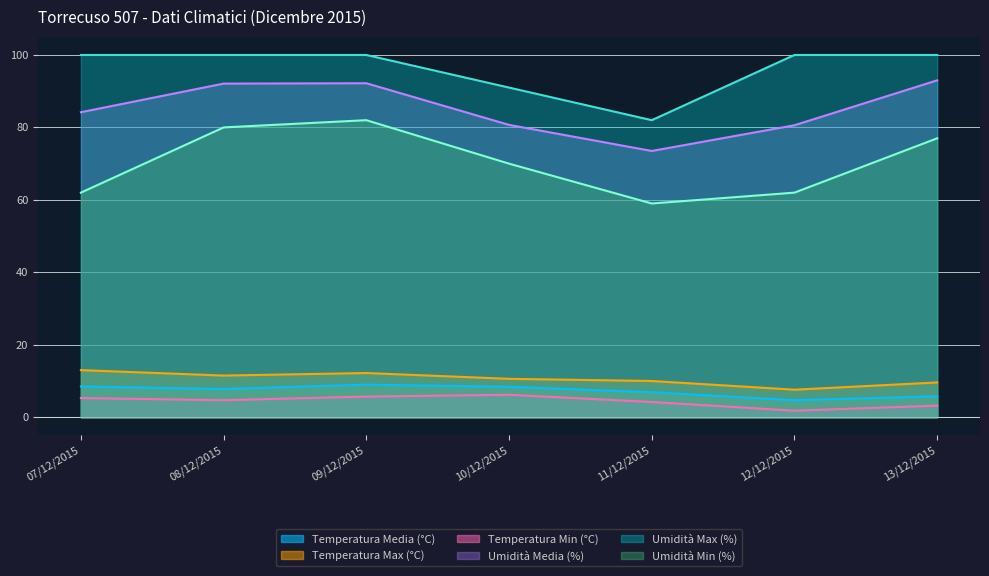

At which category does Umidità Media (%) reach its first local peak?

09/12/2015